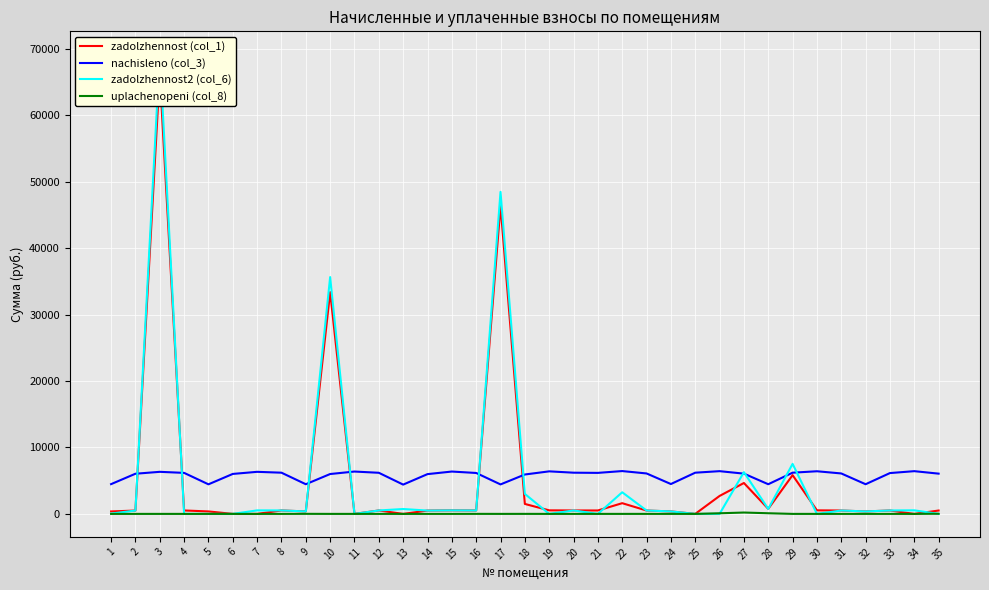

What is the maximum value shown in the chart?

69151.3